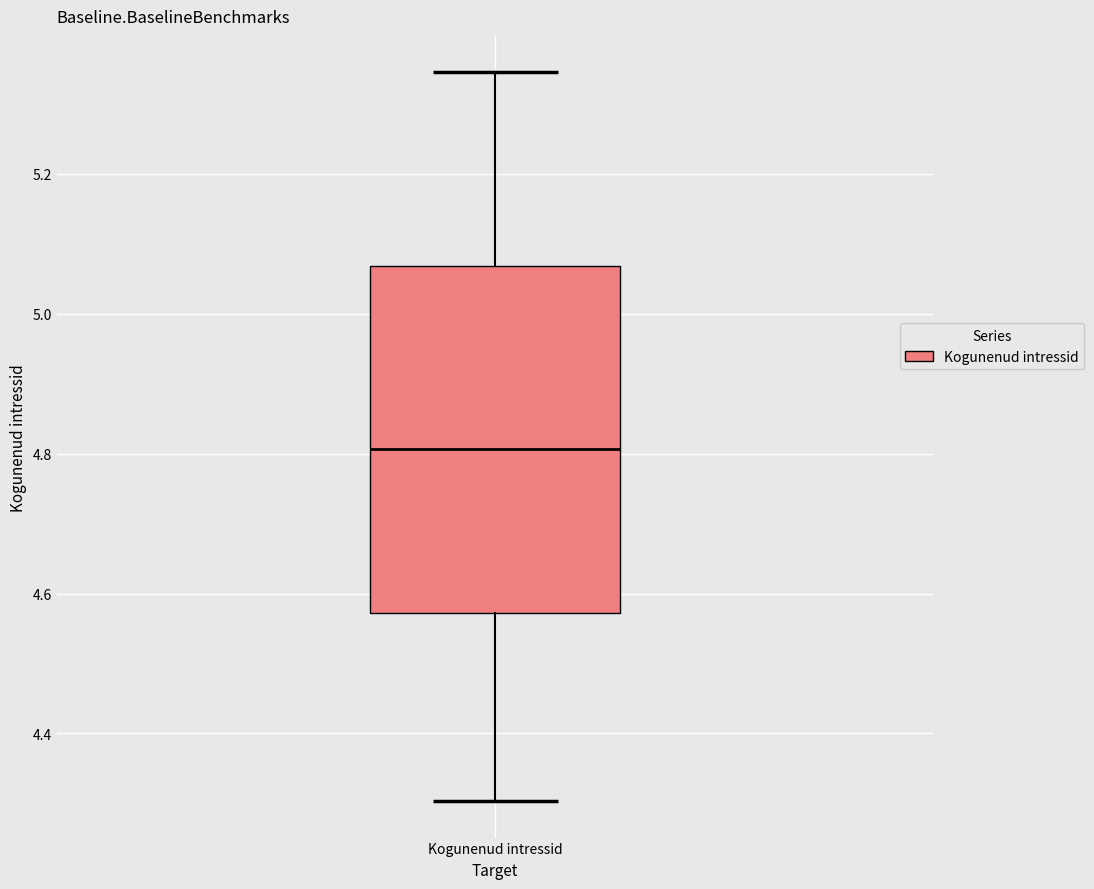

Where does the median line of the box for Kogunenud intressid sit on the y-axis? The values are not printed on the chart, so give them approximately, as read against the axis.

4.80